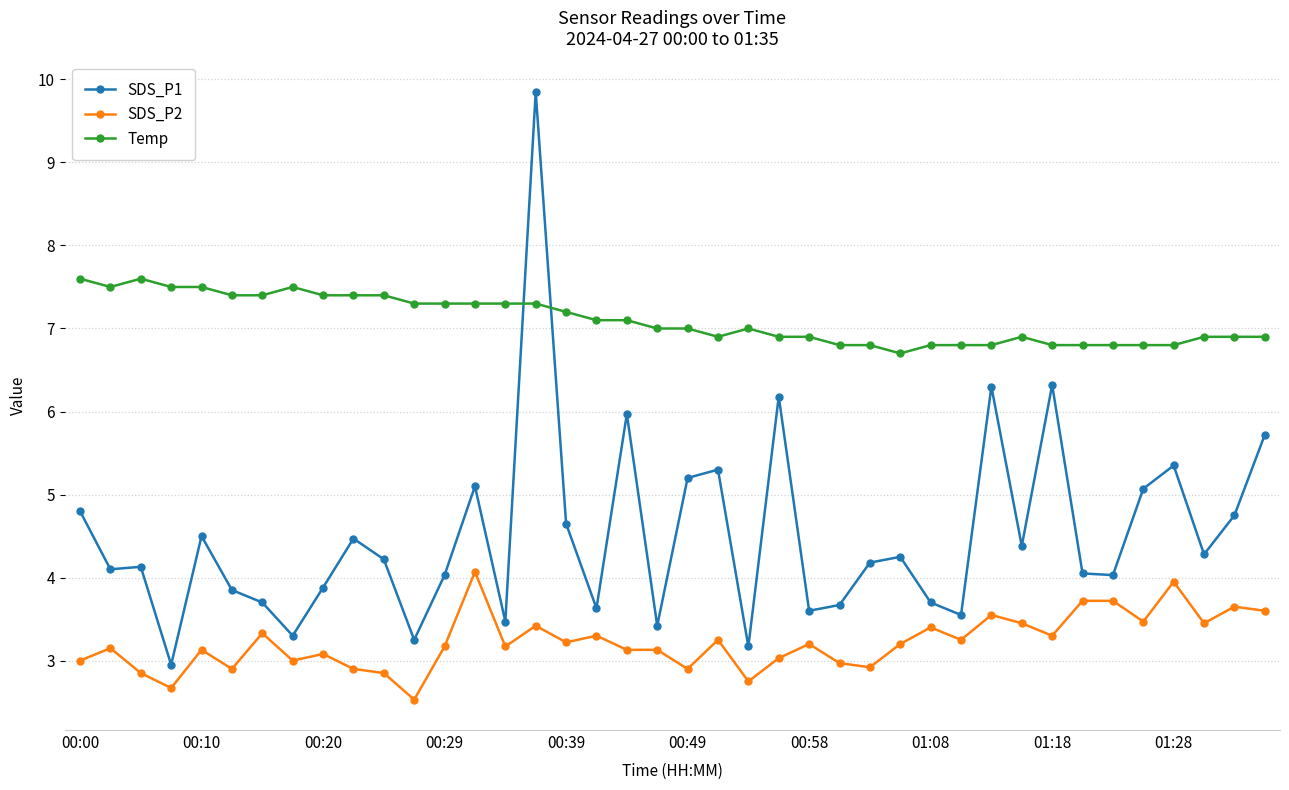

What is the lowest value of the SDS_P1 series?

3.0